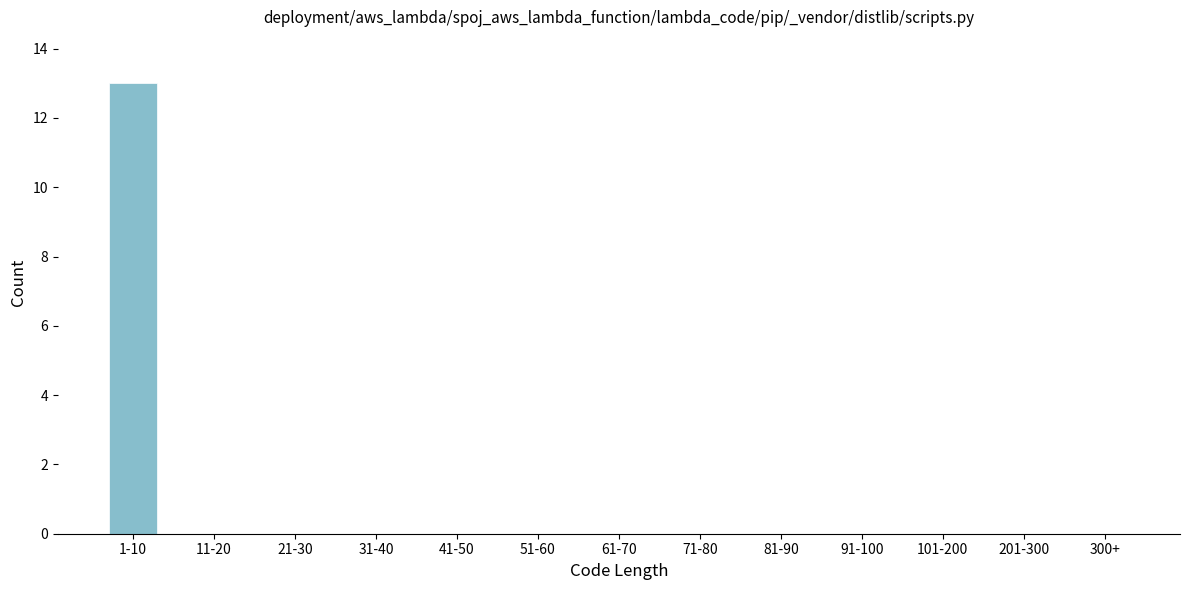

Reading left to right, what are all the values shown in this chart?

1-10=13	11-20=0	21-30=0	31-40=0	41-50=0	51-60=0	61-70=0	71-80=0	81-90=0	91-100=0	101-200=0	201-300=0	300+=0